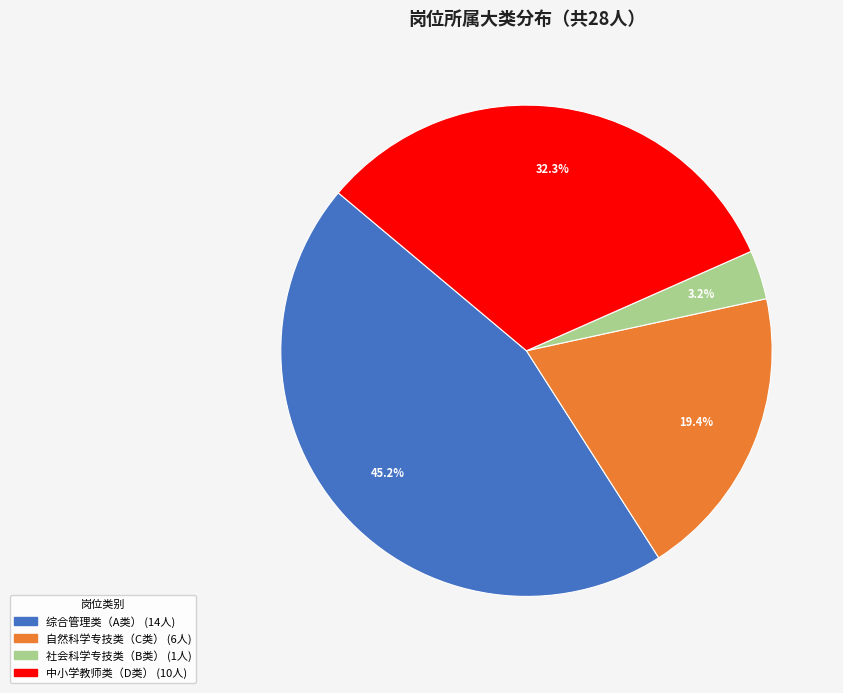

Is it true that 社会科学专技类（B类） is 13% of the pie?

False